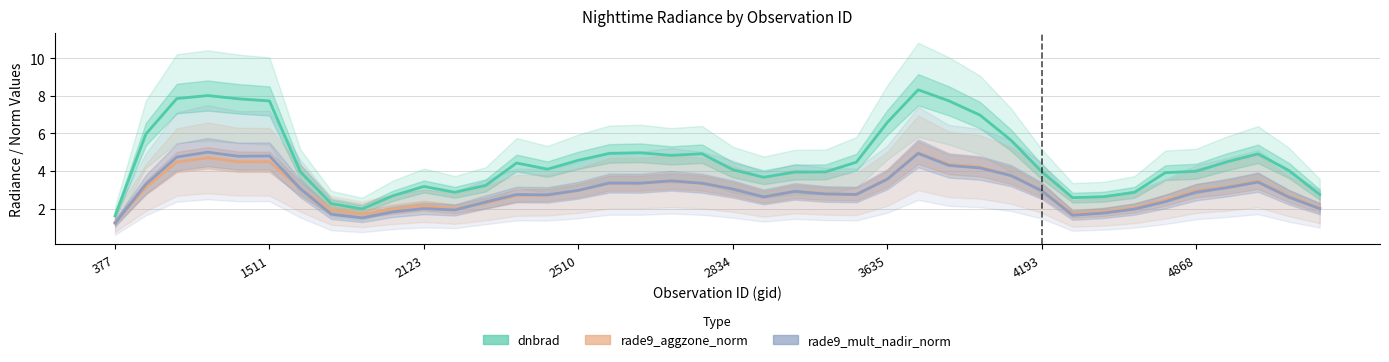

How many series are shown in this chart?

3